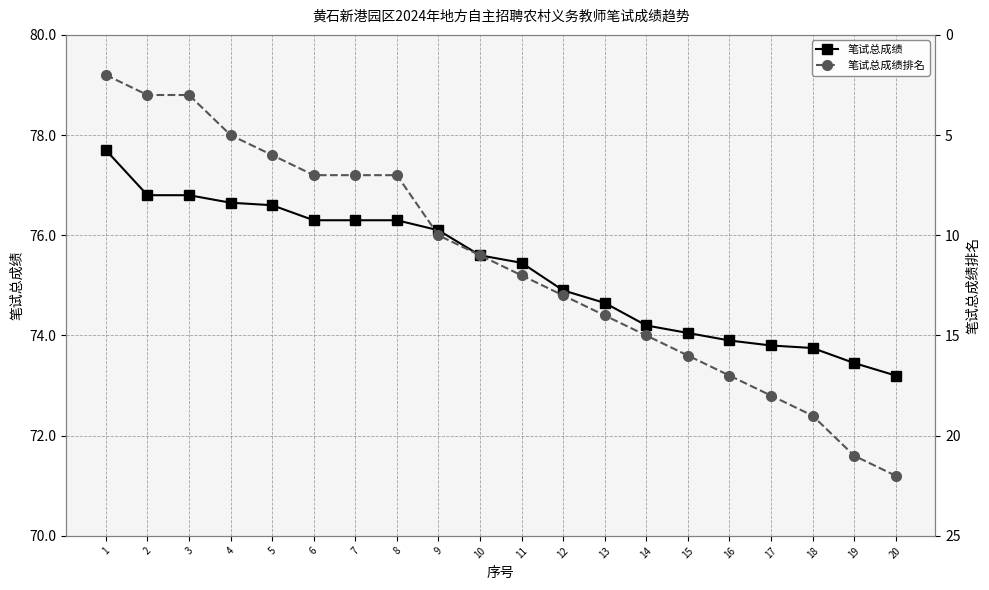

At which category is the sum across all series the highest?

20